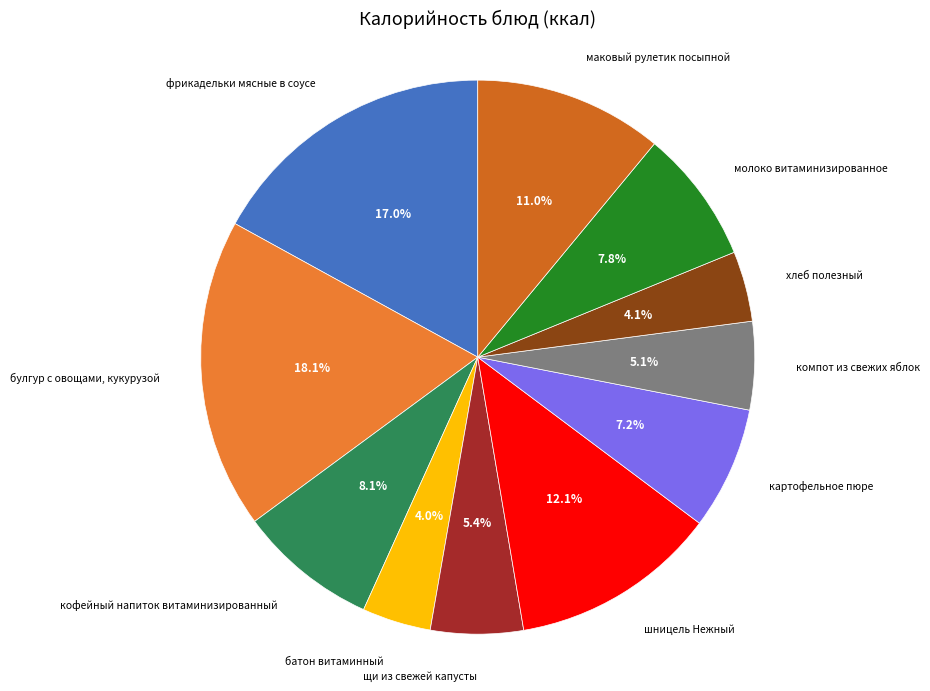

Which has a higher value, батон витаминный or фрикадельки мясные в соусе?

фрикадельки мясные в соусе